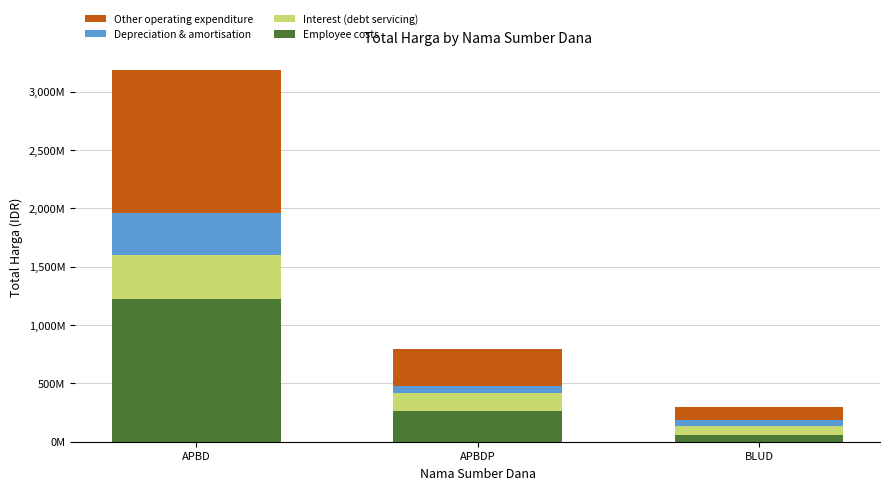

Which series has the largest range (max minus min)?

Employee costs